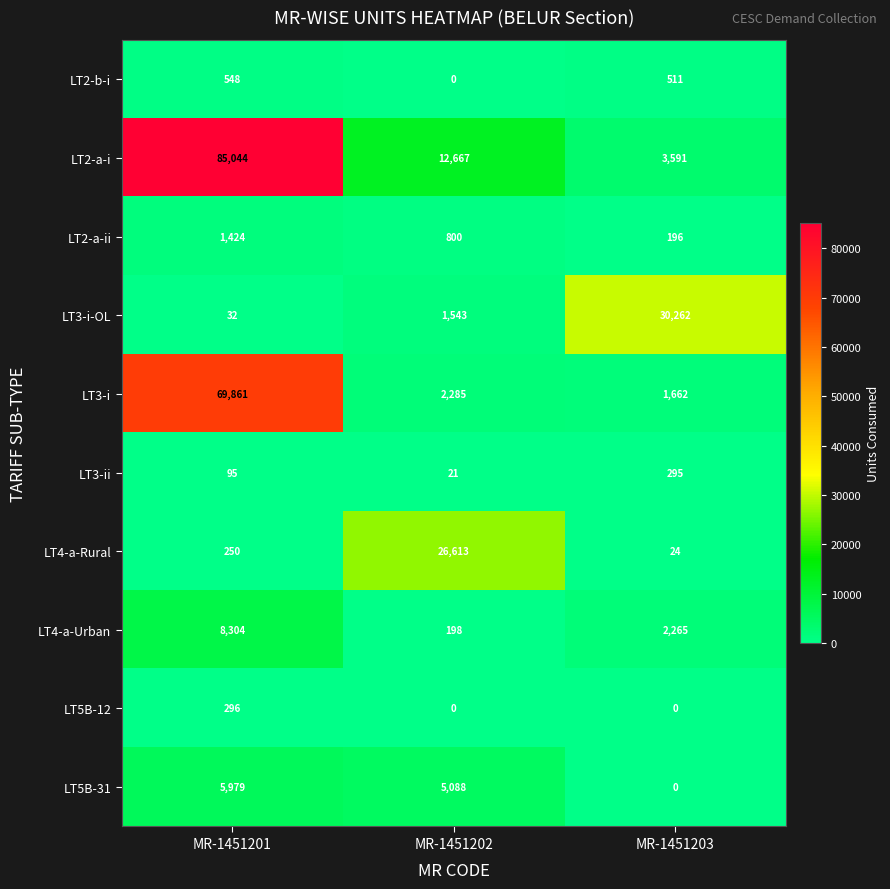

The LT3-i-OL series shows 46115 at MR-1451203. True or false?

False